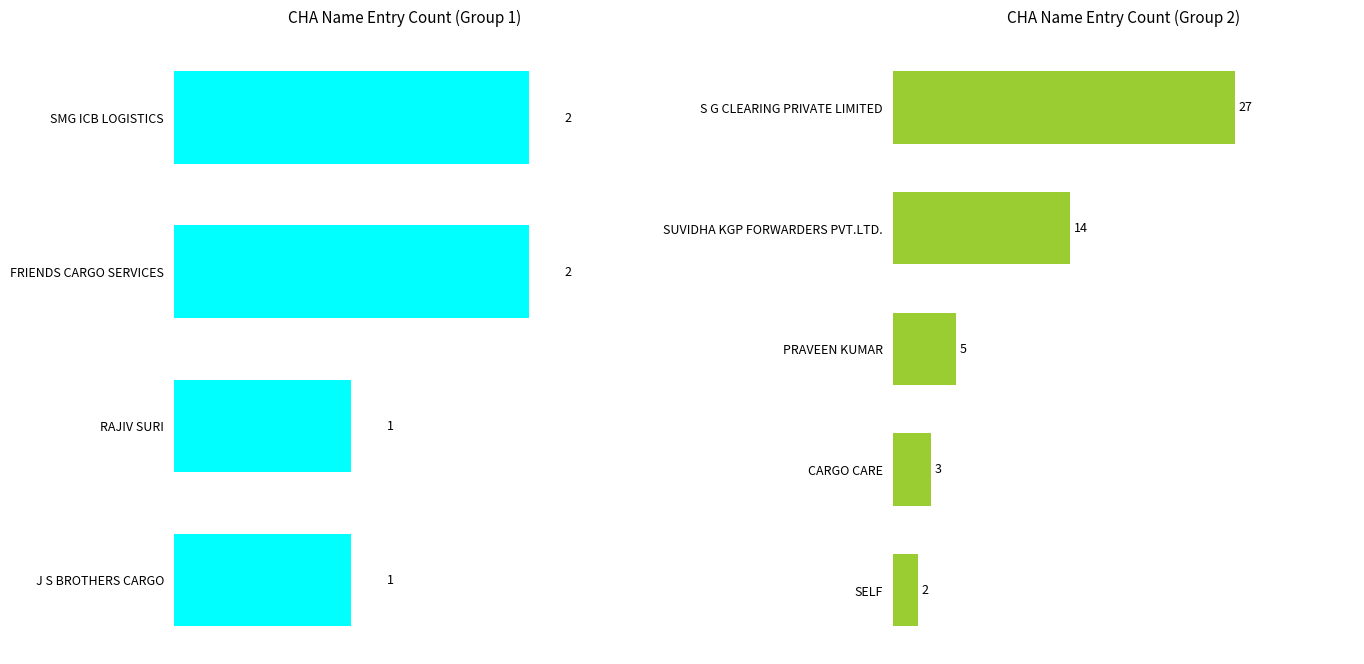

Rank the categories by value from highest to lowest.

S G CLEARING PRIVATE LIMITED, SUVIDHA KGP FORWARDERS PVT.LTD., PRAVEEN KUMAR, CARGO CARE, FRIENDS CARGO SERVICES, SMG ICB LOGISTICS, SELF, J S BROTHERS CARGO, RAJIV SURI